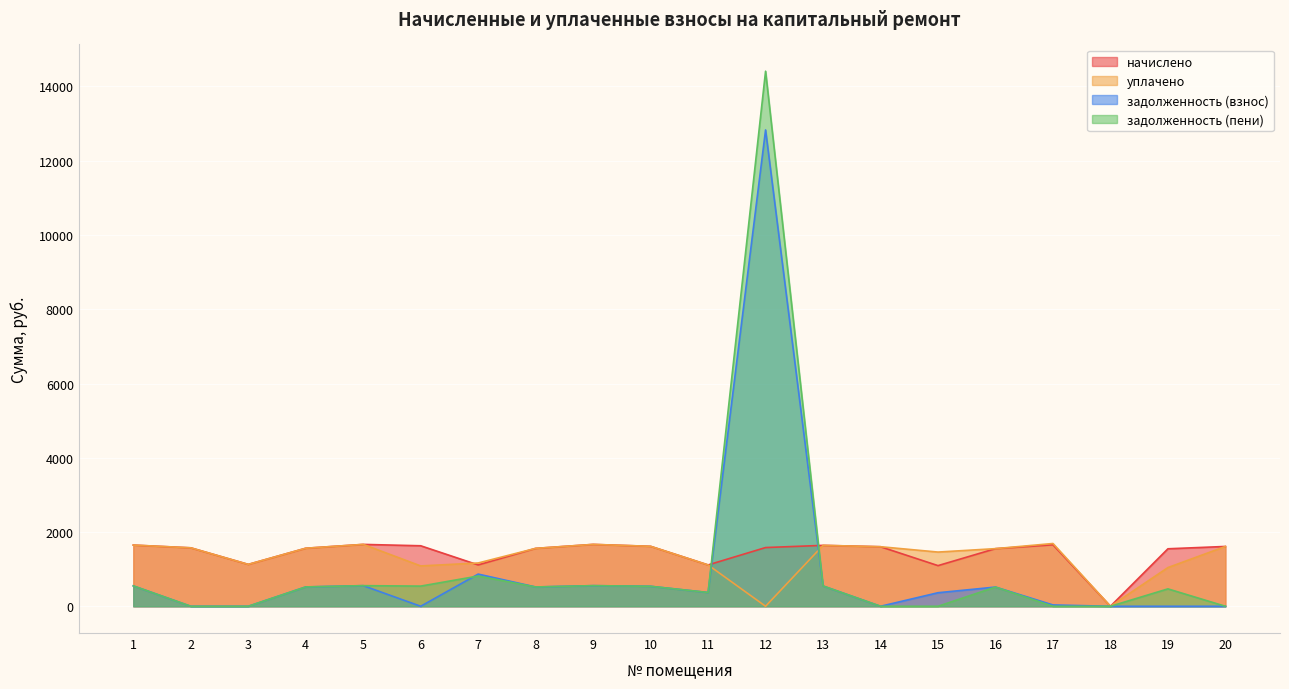

Reading right to left, list all the values displayed in this chart.

начислено: 1611.2	1548.5	0.0	1655.5	1552.2	1095.0	1603.9	1640.7	1581.7	1113.5	1614.9	1666.5	1559.6	1113.5	1629.7	1666.5	1563.3	1128.2	1574.3	1648.1
уплачено: 1611.2	1042.3	0.0	1690.9	1552.2	1460.0	1603.9	1640.7	0.0	1113.5	1614.9	1666.5	1559.6	1165.9	1086.4	1666.5	1563.3	1128.2	1574.3	1648.1
задолженность (взнос): 0.0	0.0	0.0	35.4	517.4	365.0	0.0	546.9	12830.0	371.2	538.3	555.5	519.9	866.8	0.0	555.5	521.1	0.0	0.0	549.4
задолженность (пени): 0.0	468.6	0.0	0.0	517.4	0.0	0.0	546.9	14411.7	371.2	538.3	555.5	519.9	814.4	543.2	555.5	521.1	0.0	0.0	549.4